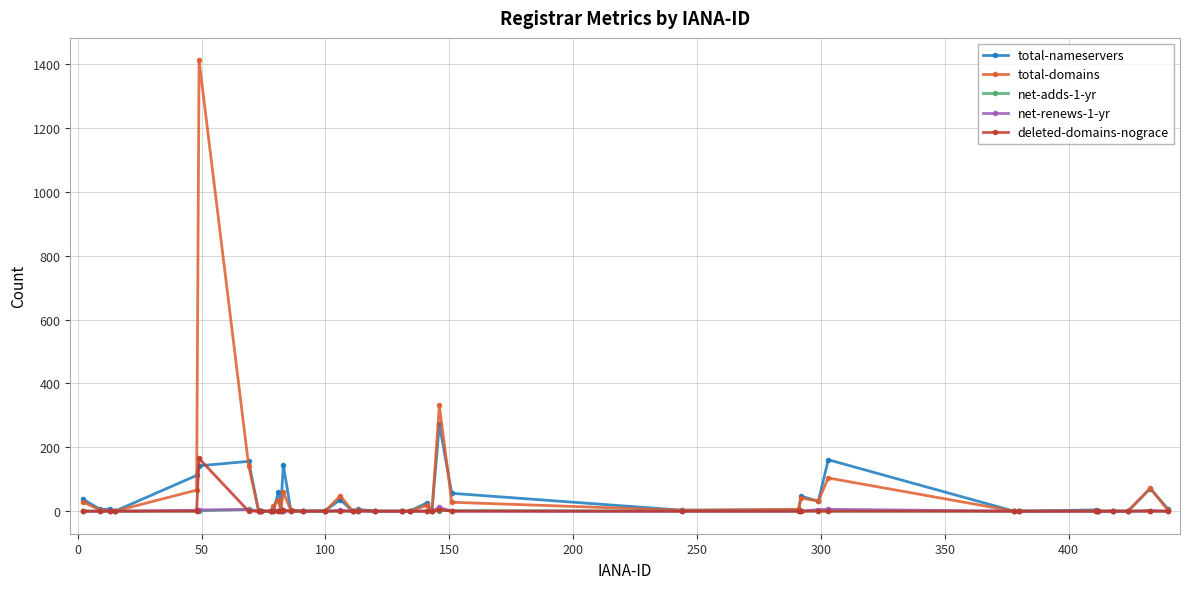

Is this an area chart (filled region under the line)?

No